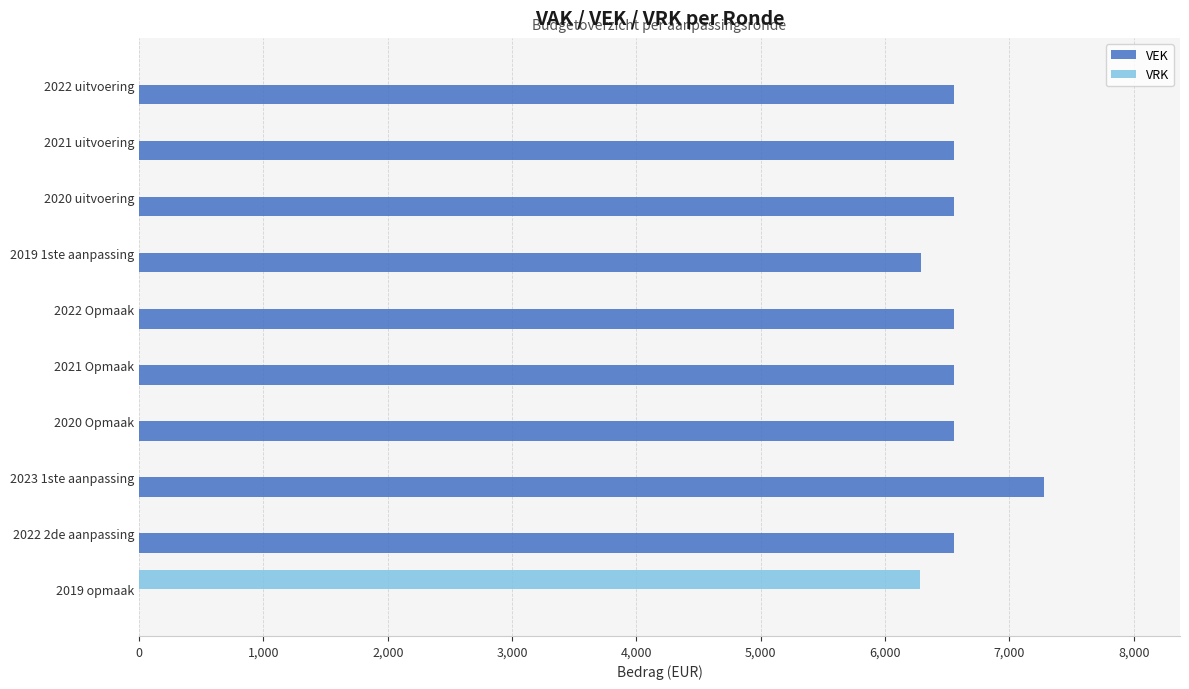

Which series has the widest spread of values?

VEK